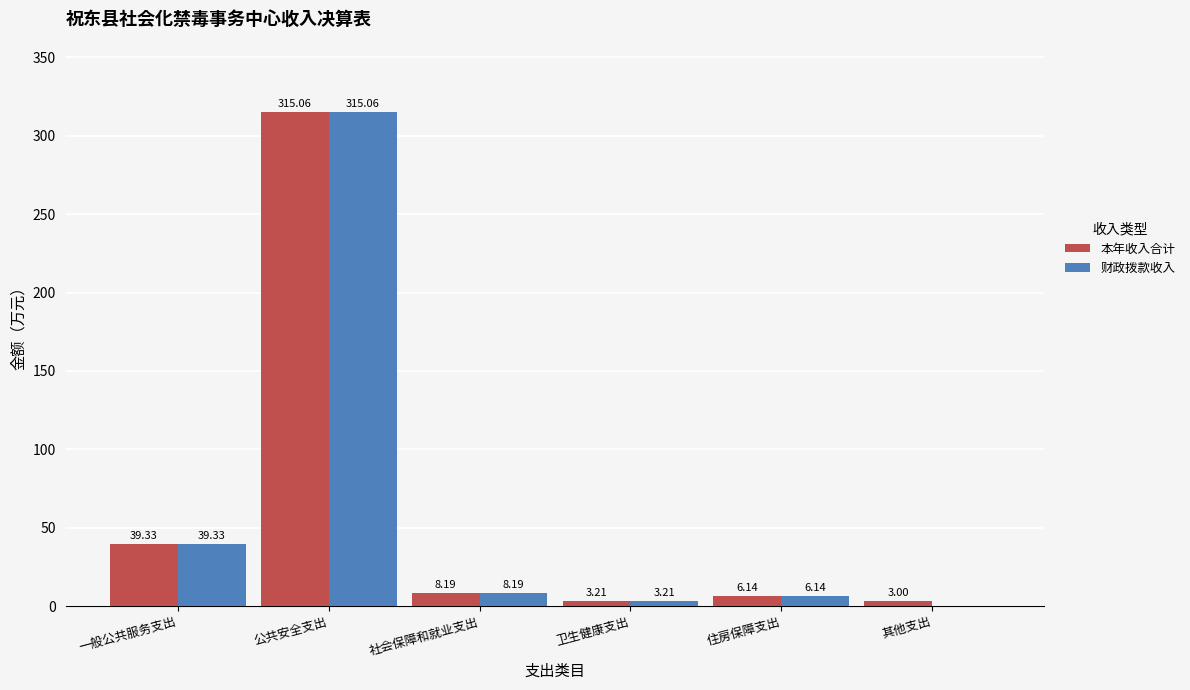

Where is 财政拨款收入 nearest to the value 157?

一般公共服务支出